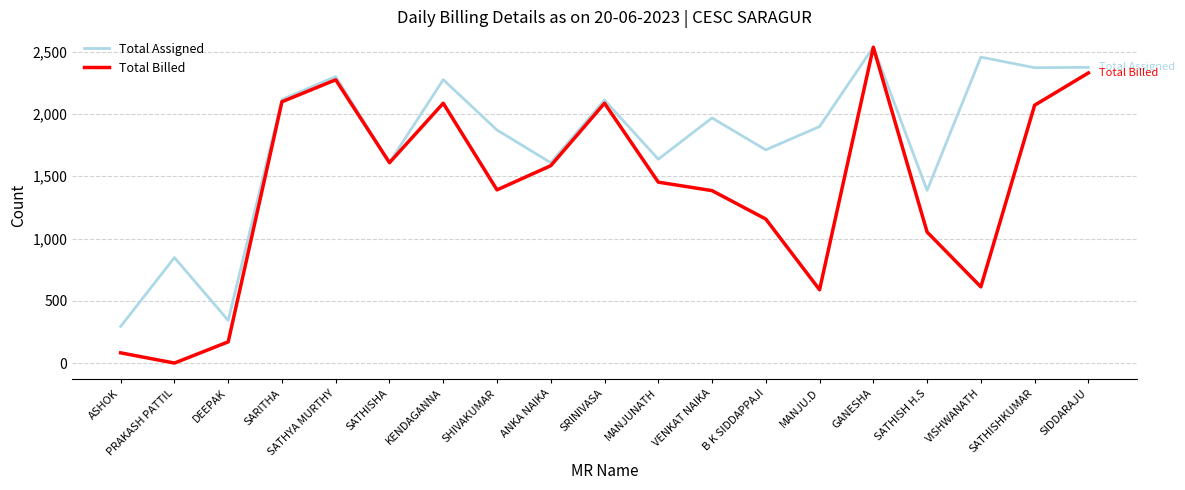

What is the spread (max minus min) of values at VENKAT NAIKA?

583